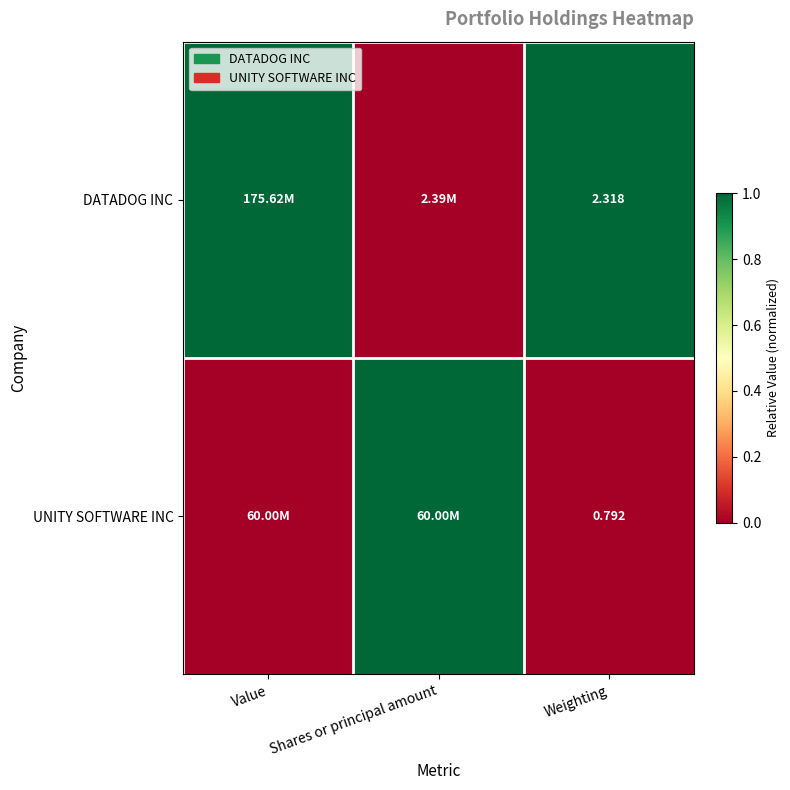

What is the greatest value displayed?

1